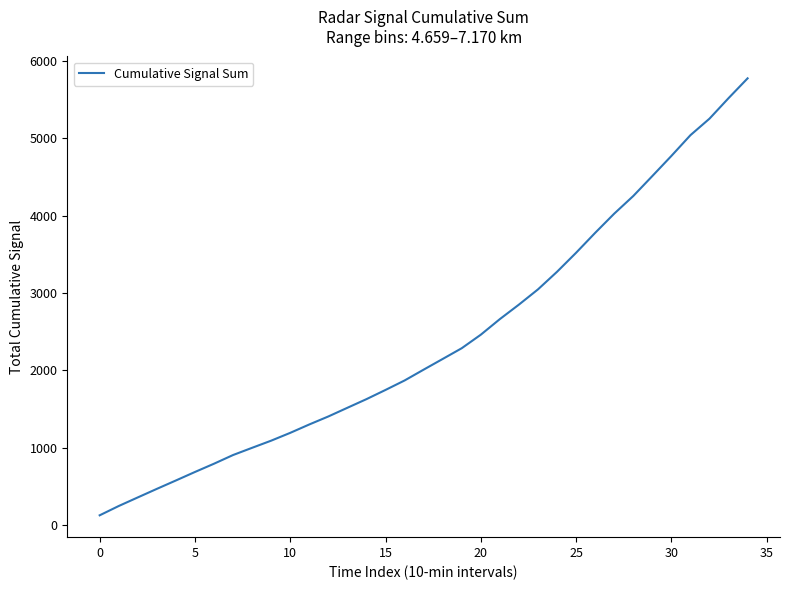

What is the smallest value displayed?

126.7